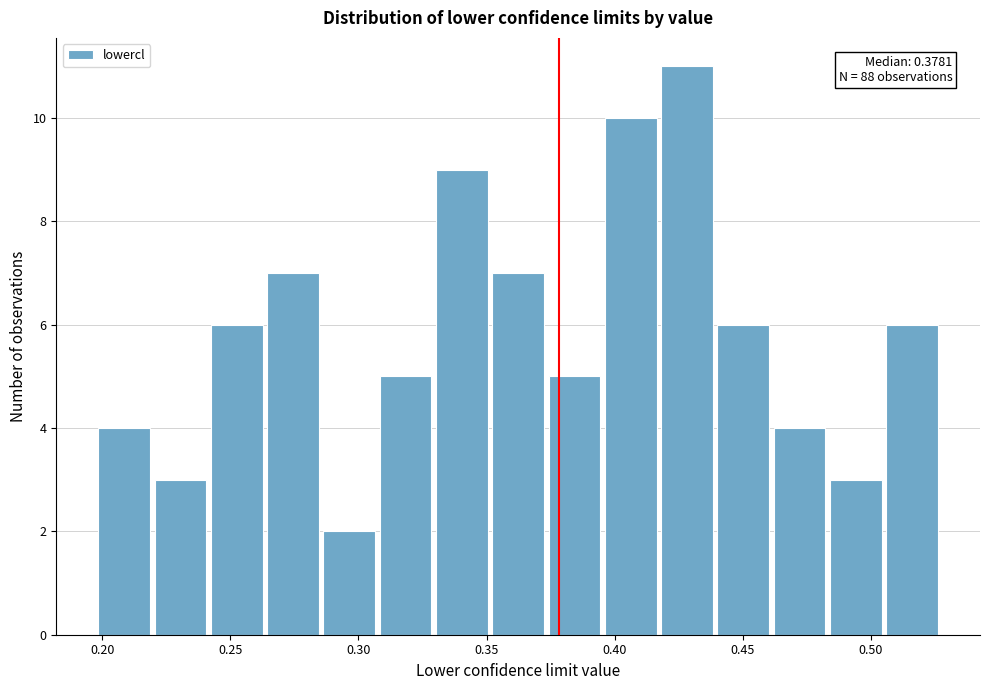

Which range on the x-axis has the tallest bar?

0.415 to 0.440